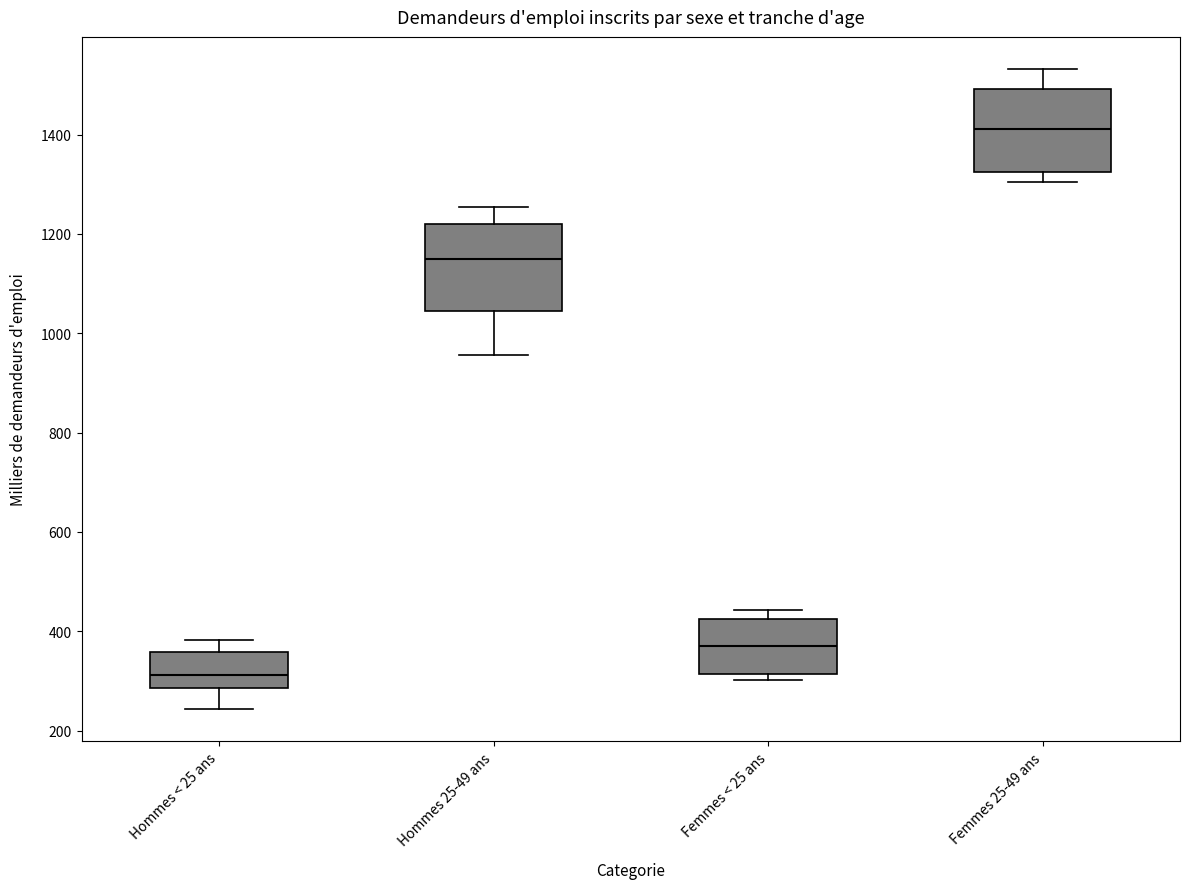

Reading left to right, read every box against the y-axis: the position of its median line, the range the box covers, and the ends of its whiskers. The values are not printed on the chart, so give them approximately, as read against the axis.

Hommes < 25 ans: median 320, box 280 to 360, whiskers 240 to 380
Hommes 25-49 ans: median 1140, box 1040 to 1220, whiskers 960 to 1260
Femmes < 25 ans: median 360, box 320 to 420, whiskers 300 to 440
Femmes 25-49 ans: median 1420, box 1320 to 1500, whiskers 1300 to 1540